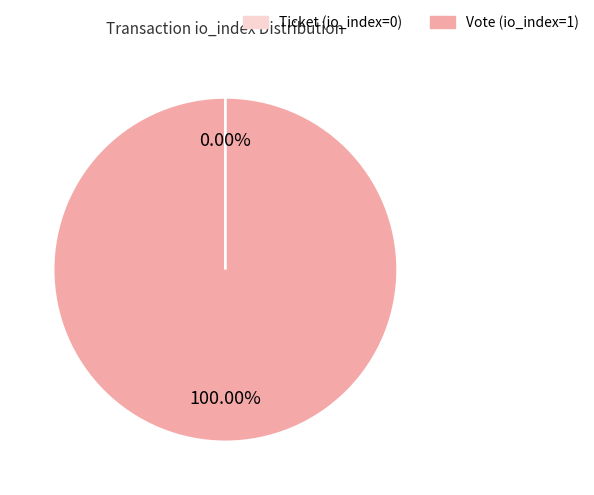

Which category has the smallest portion of the pie?

Ticket (io_index=0)